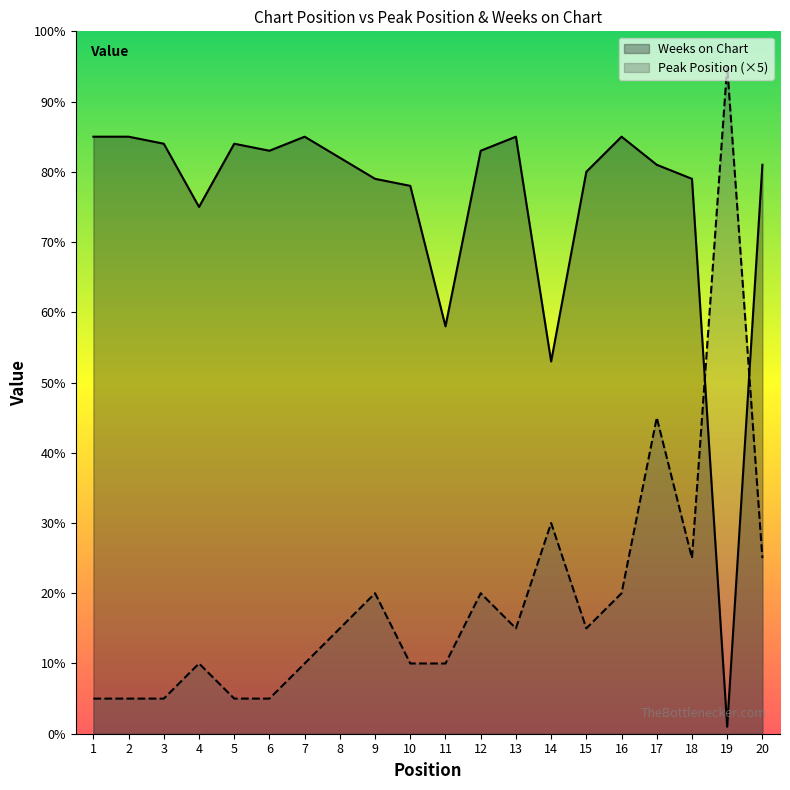

The value of Weeks on Chart at 6 is 141. True or false?

False